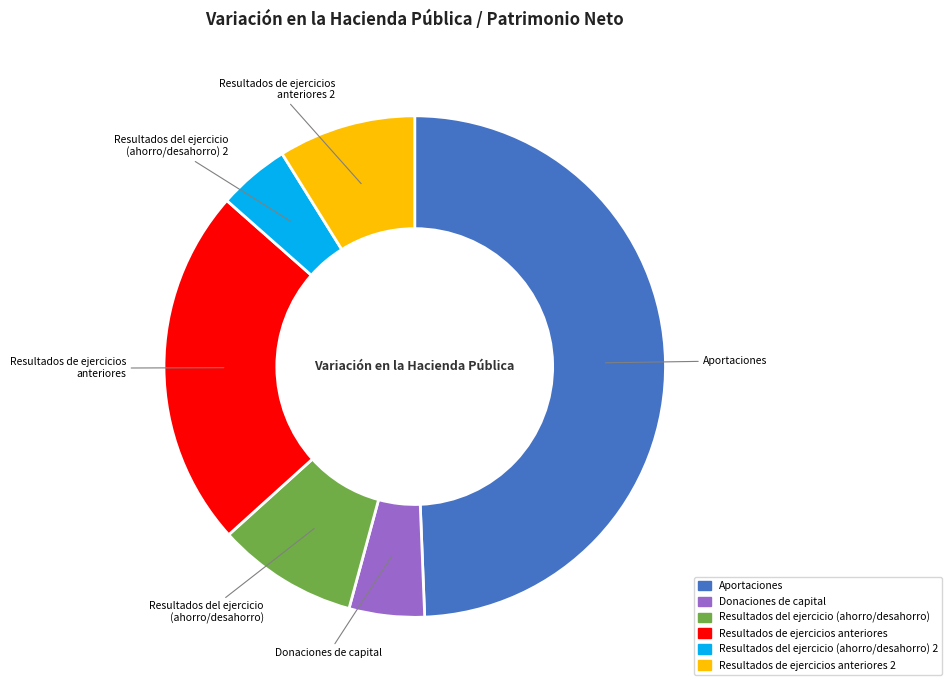

Is there a majority slice in this chart?

No